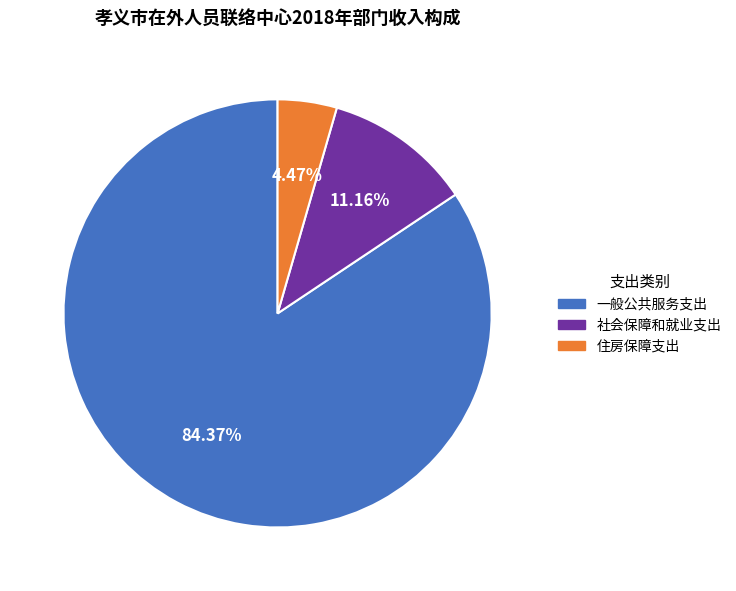

Which slice is the largest?

一般公共服务支出